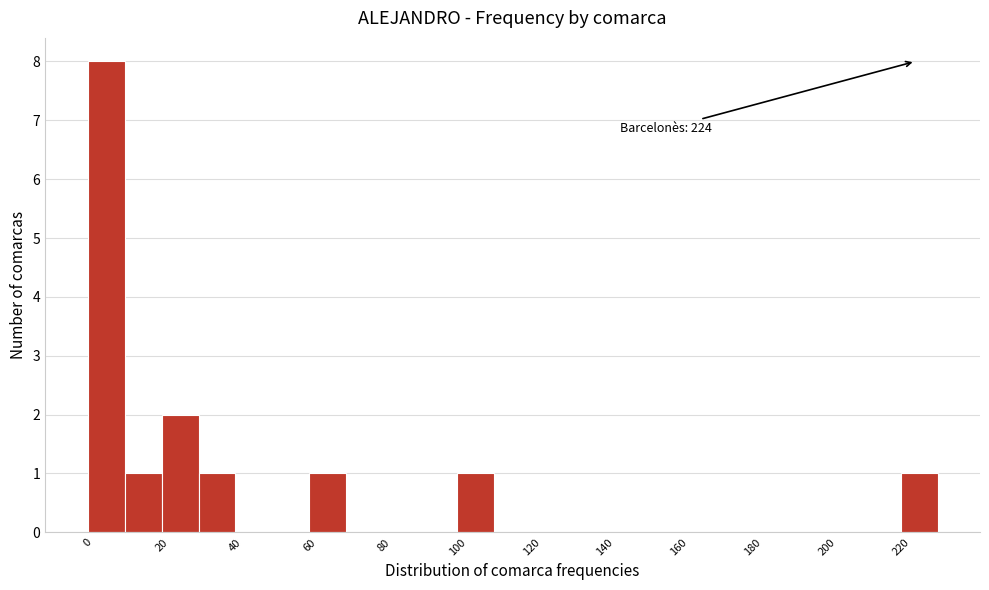

Over which range of the x-axis is the bar tallest?

0 to 10